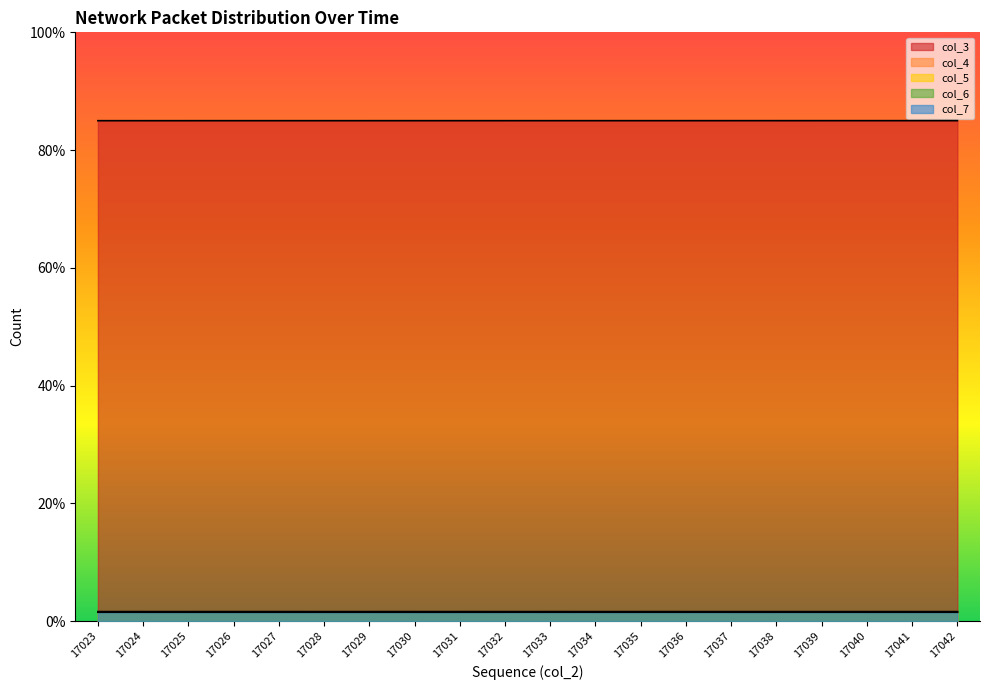

Between 17027 and 17034, which is larger?

17034